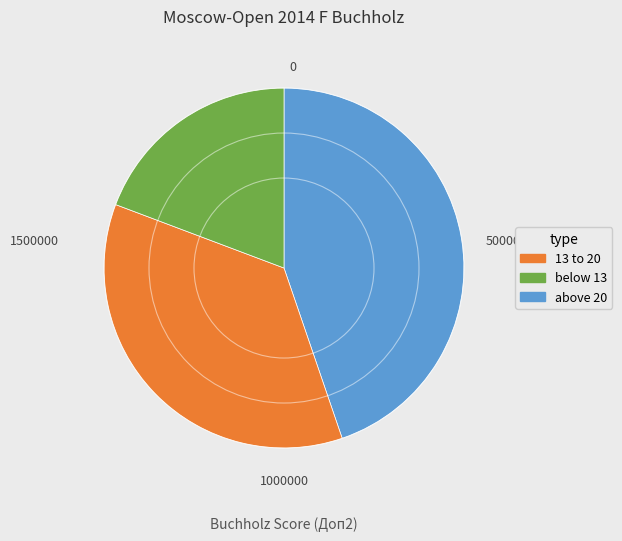

Is there a majority slice in this chart?

No